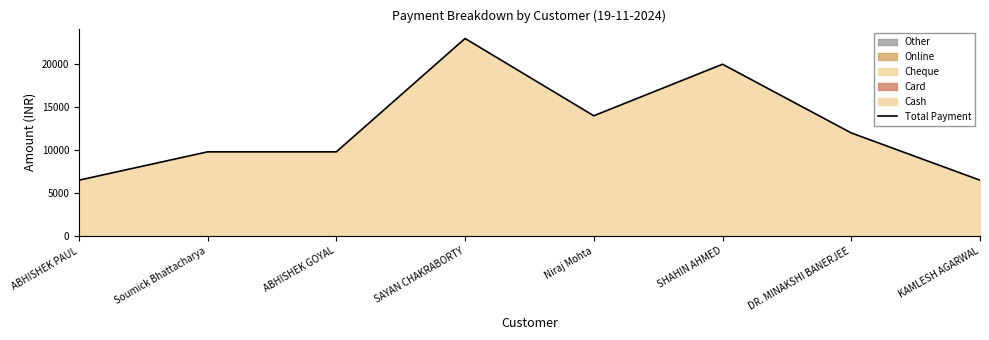

At which label is the value closest to 14749?

Niraj Mohta